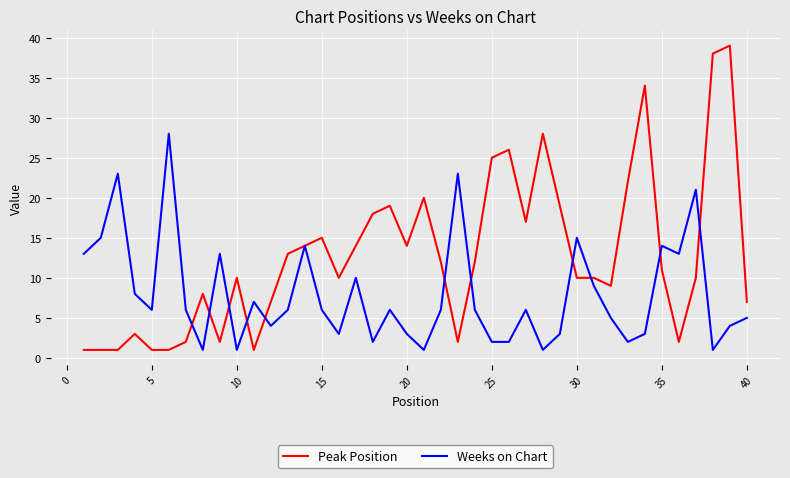

List the series in order of their overall mean, lowest first.

Weeks on Chart, Peak Position